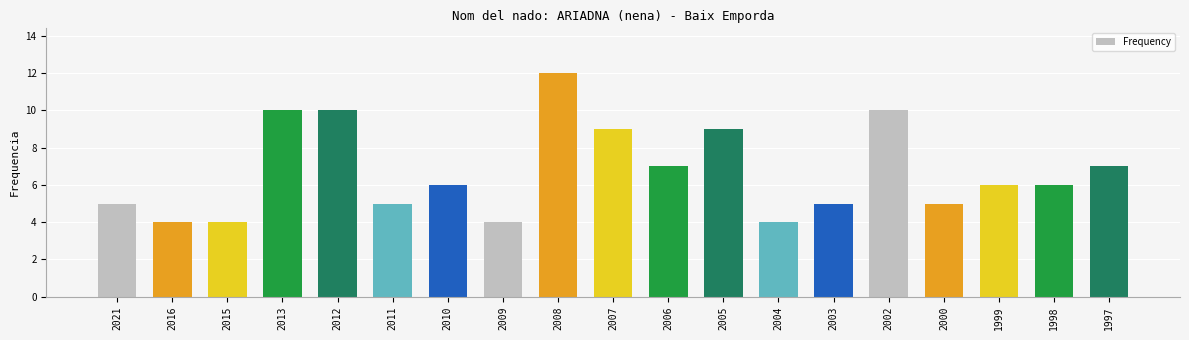

Read the value at 1997.

7